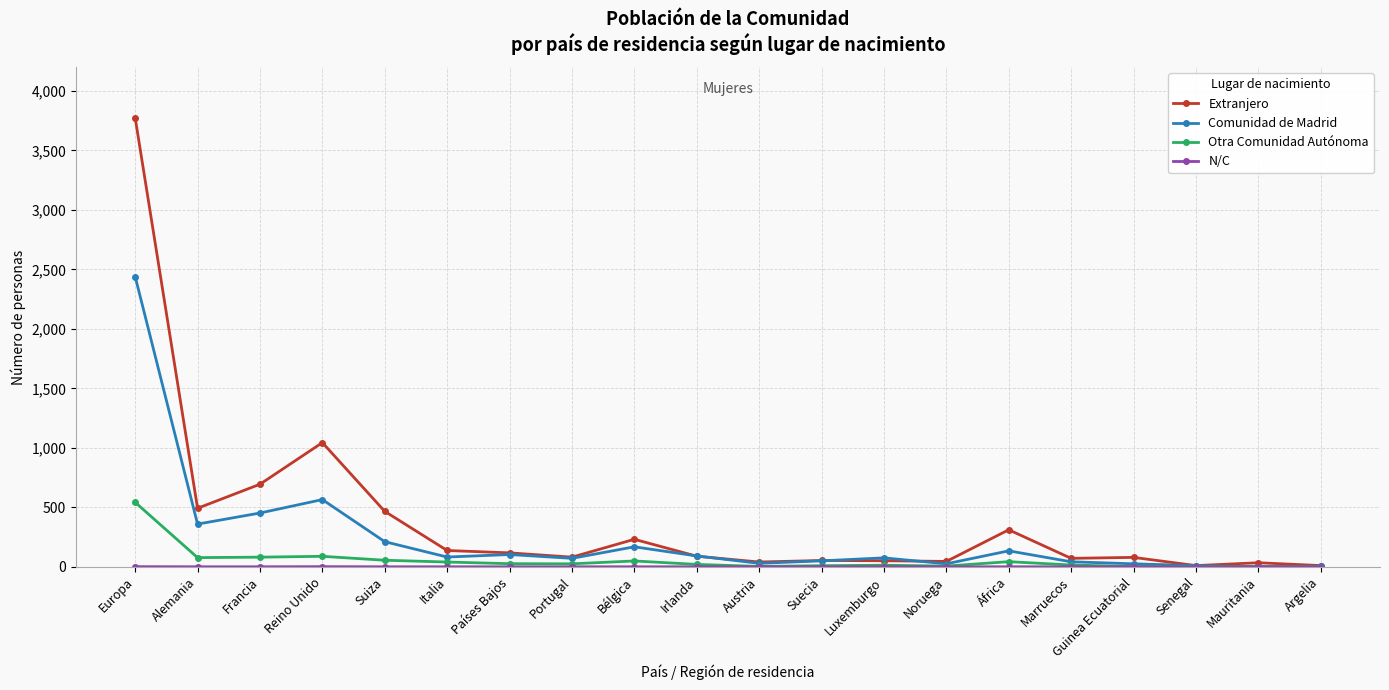

Where is Comunidad de Madrid nearest to the value 1220?

Reino Unido